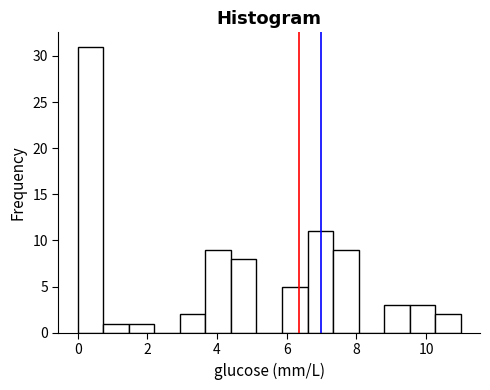

Around what value on the x-axis is the tallest bar? Give the approximate position of its centre, as read against the axis.

0.4